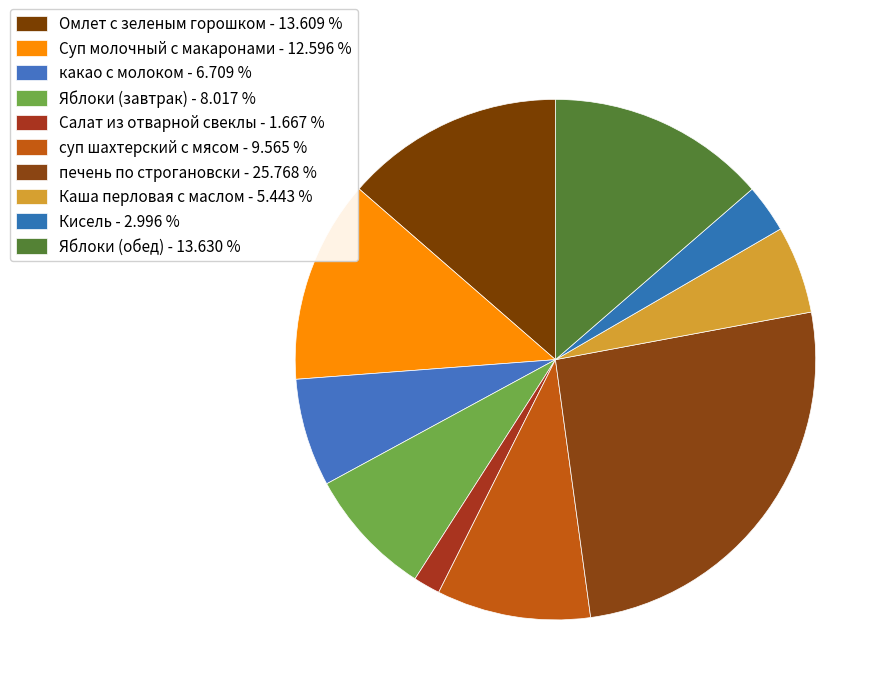

Count the number of slices in the pie.

10